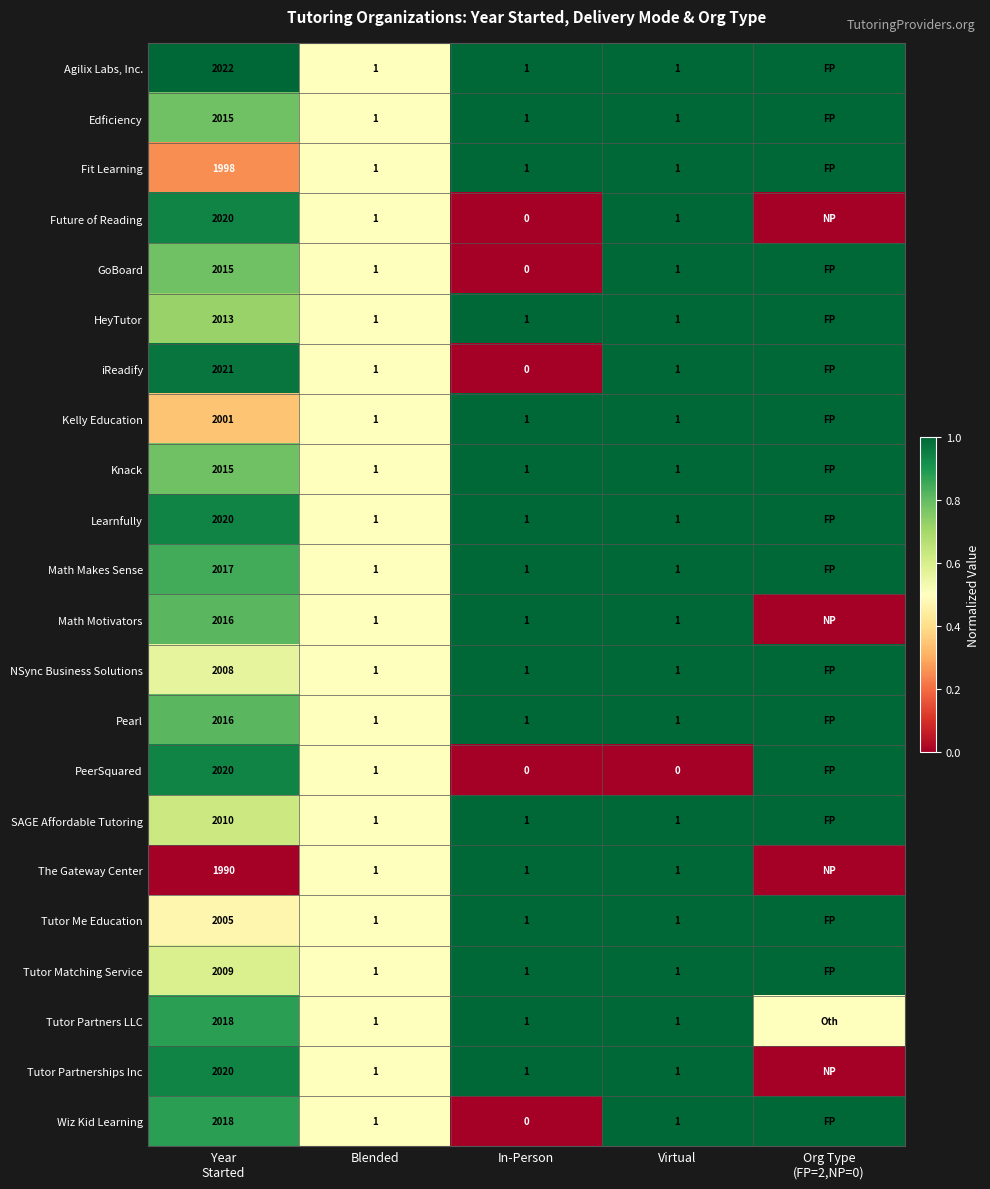

What is the total value across all series at Blended?

22.0